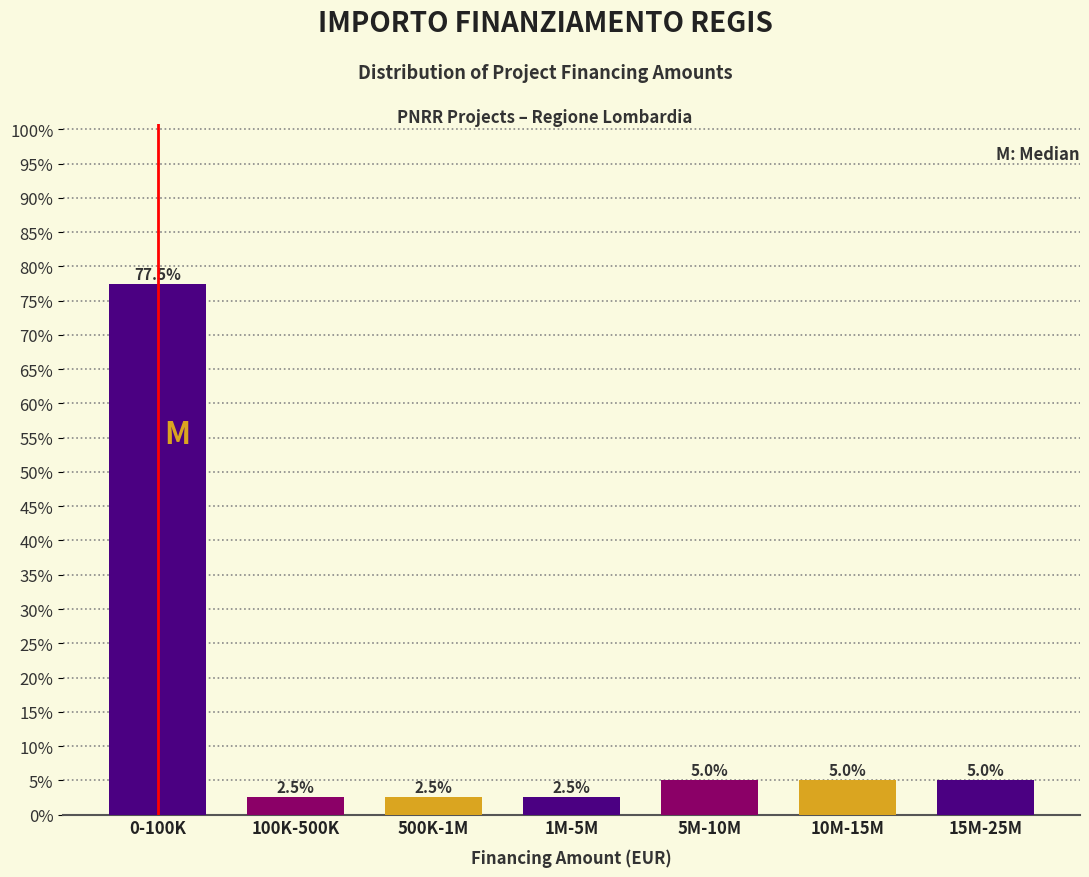

Reading left to right, transcribe all the data shown in this chart.

77.5	2.5	2.5	2.5	5.0	5.0	5.0